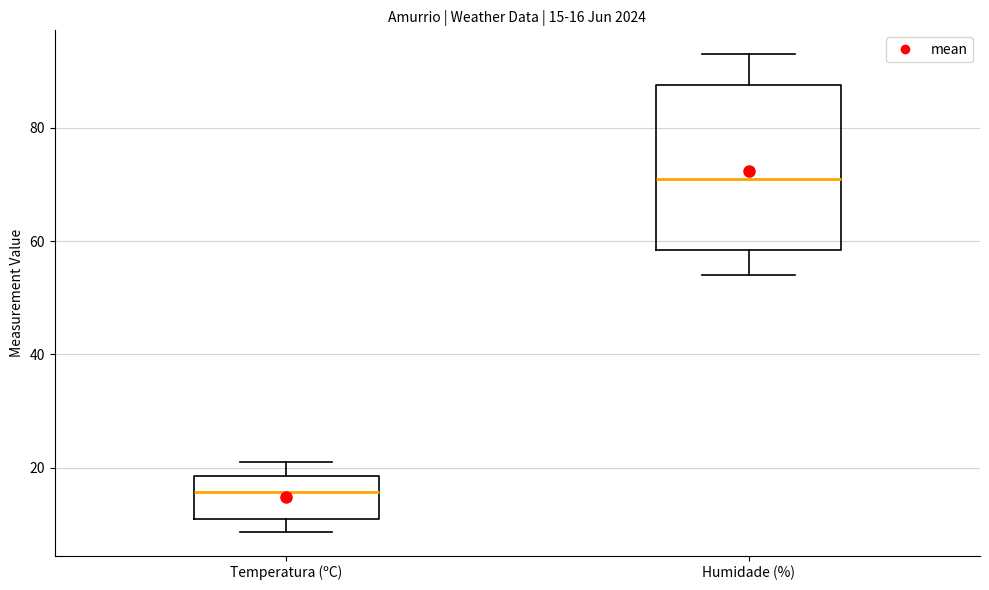

Which box is the tallest, from its lower edge to its upper edge?

Humidade (%)